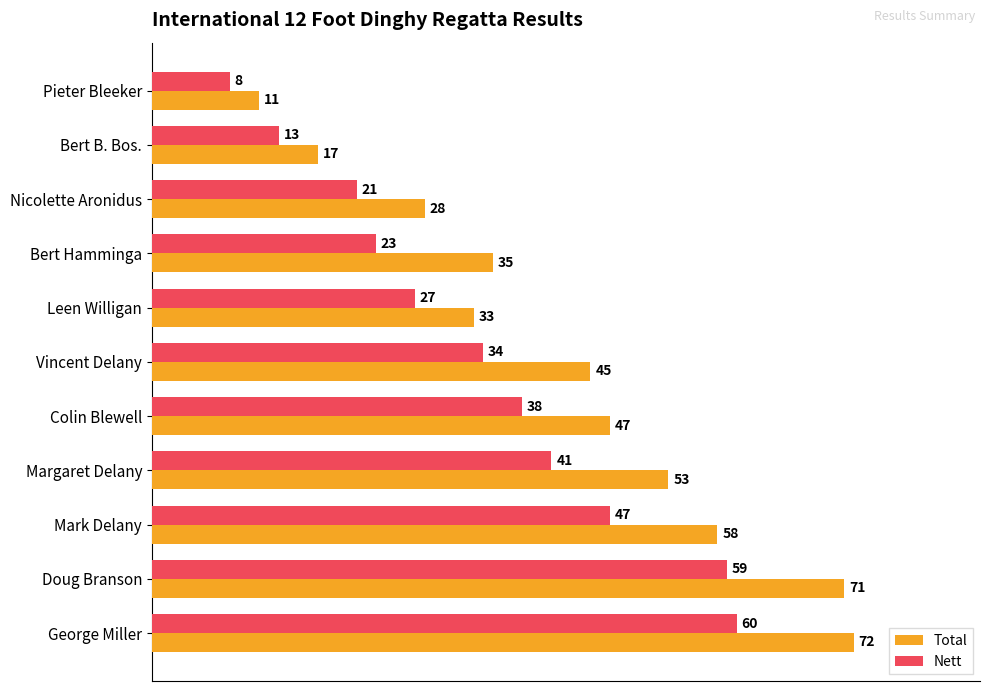

Rank the series by their maximum value, from highest to lowest.

Total, Nett